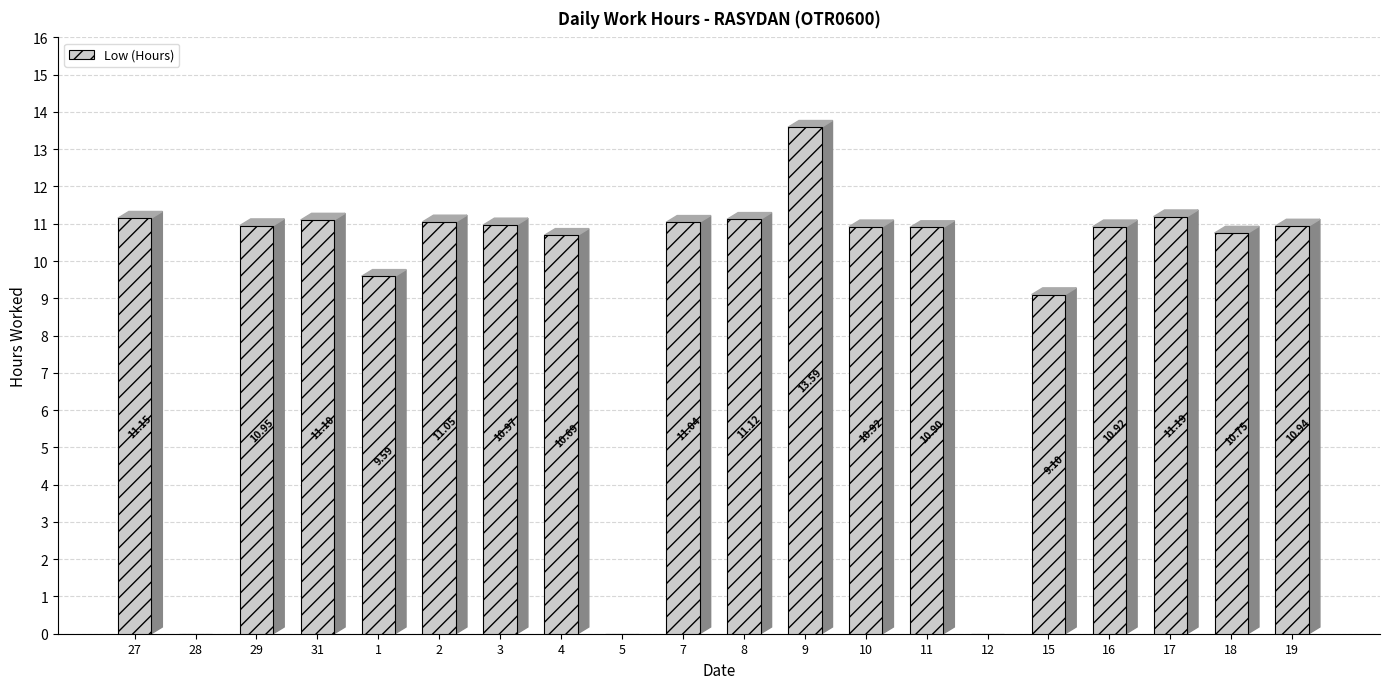

At which category does the chart reach its peak across all series?

9